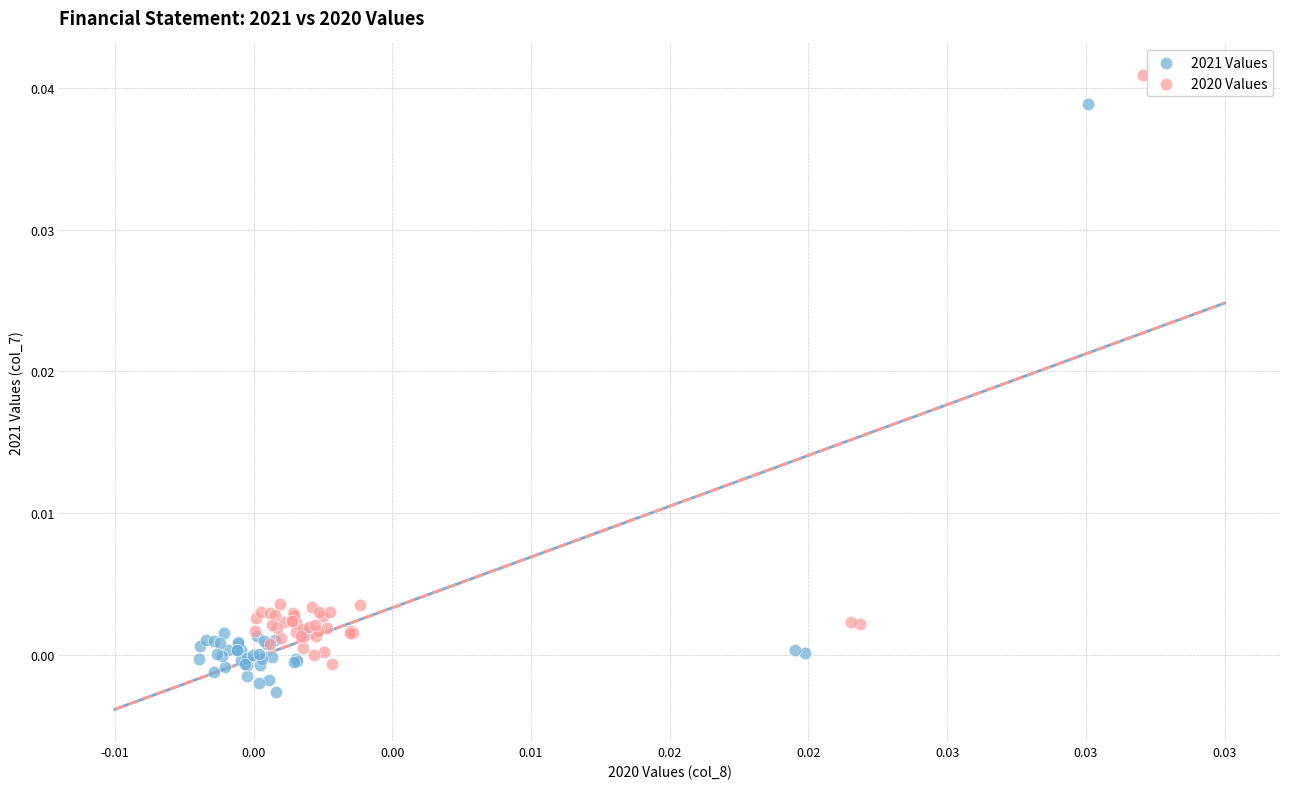

What are all the series names shown in the legend?

2021 Values, 2020 Values